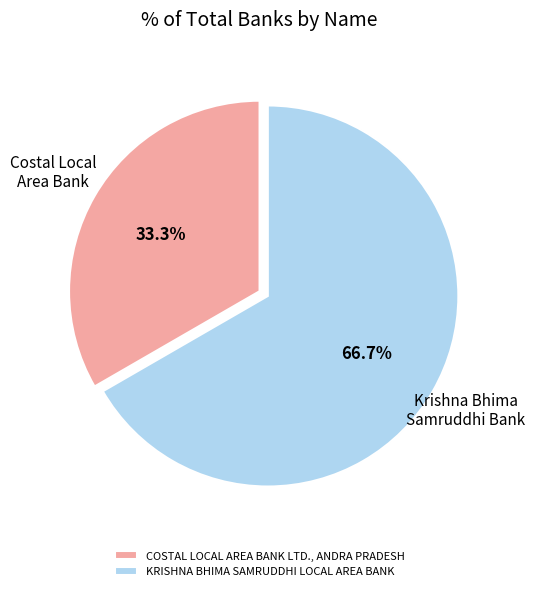

To the nearest percent, what is the difference between the largest and smallest slice percentages?

33%